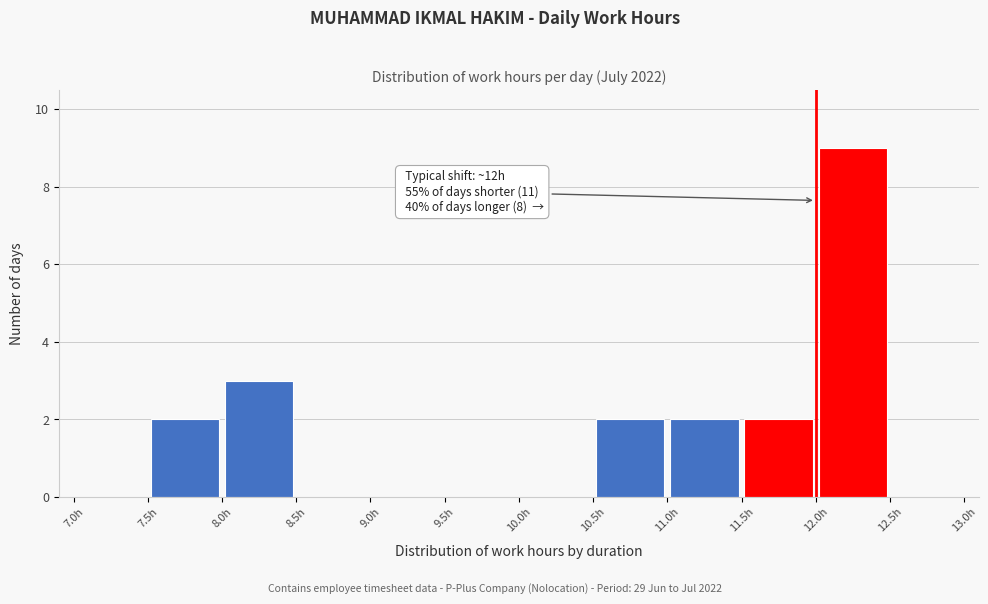

Which range on the x-axis has the tallest bar?

12.0 to 12.5